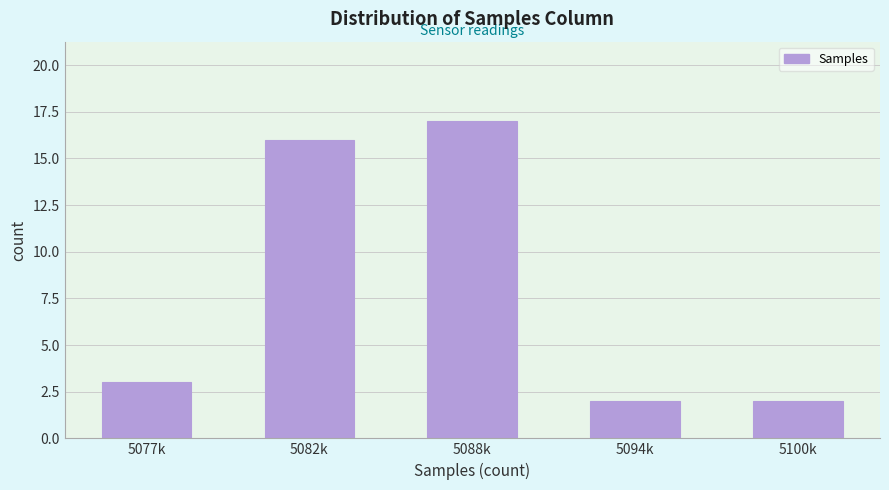

Reading left to right, list all the values displayed in this chart.

5077k=3	5082k=16	5088k=17	5094k=2	5100k=2